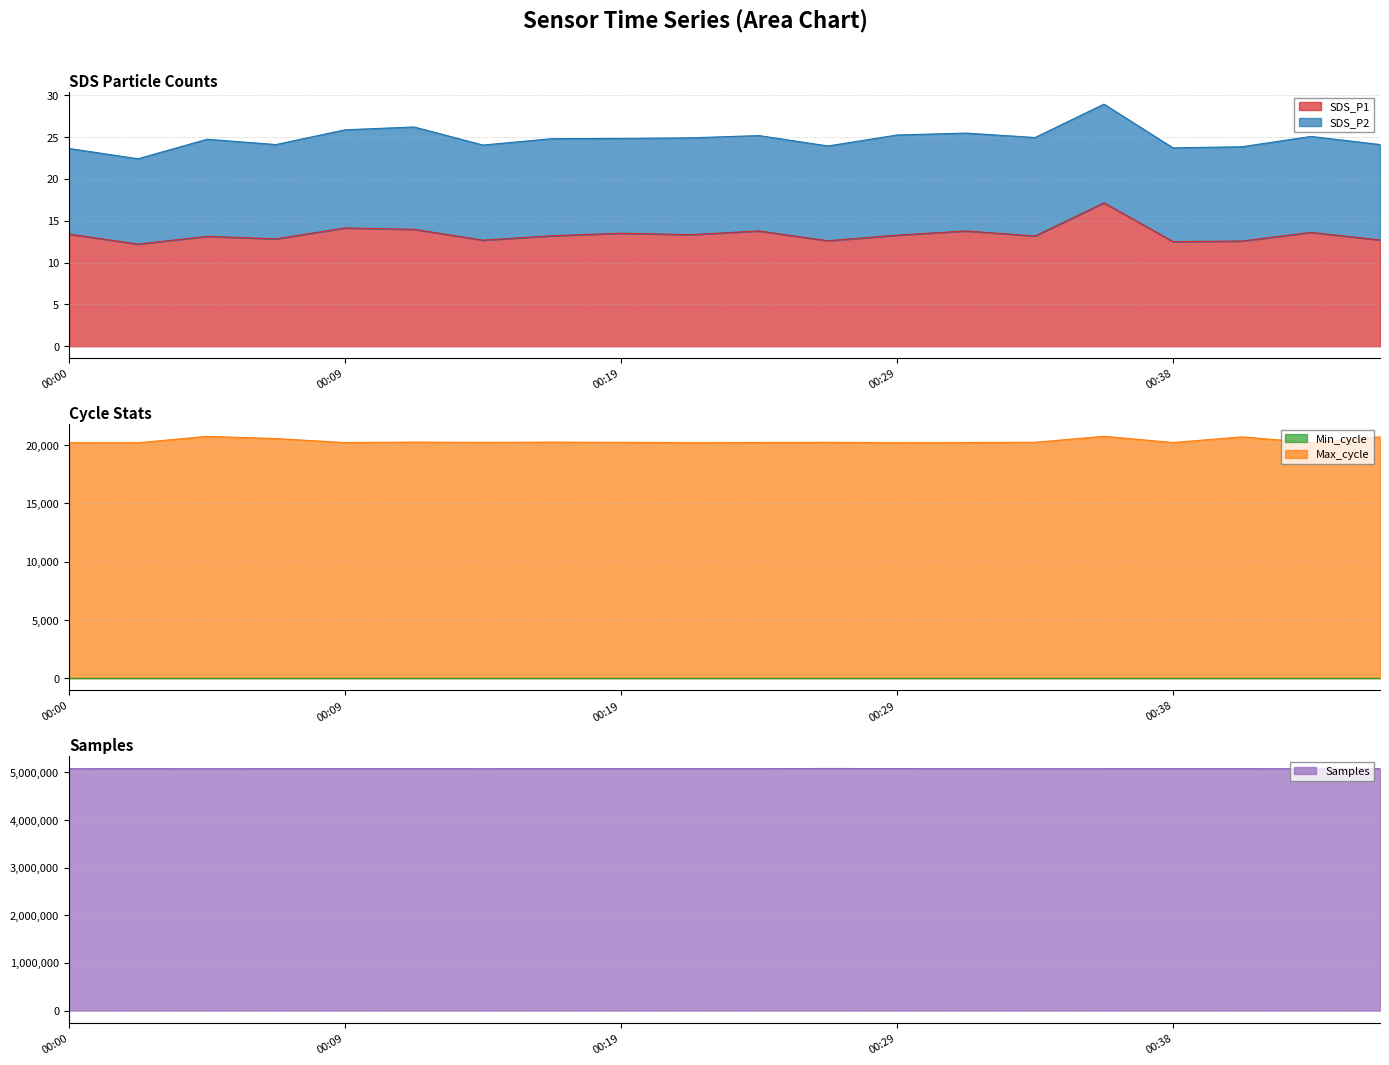

Which series has the widest spread of values?

Samples